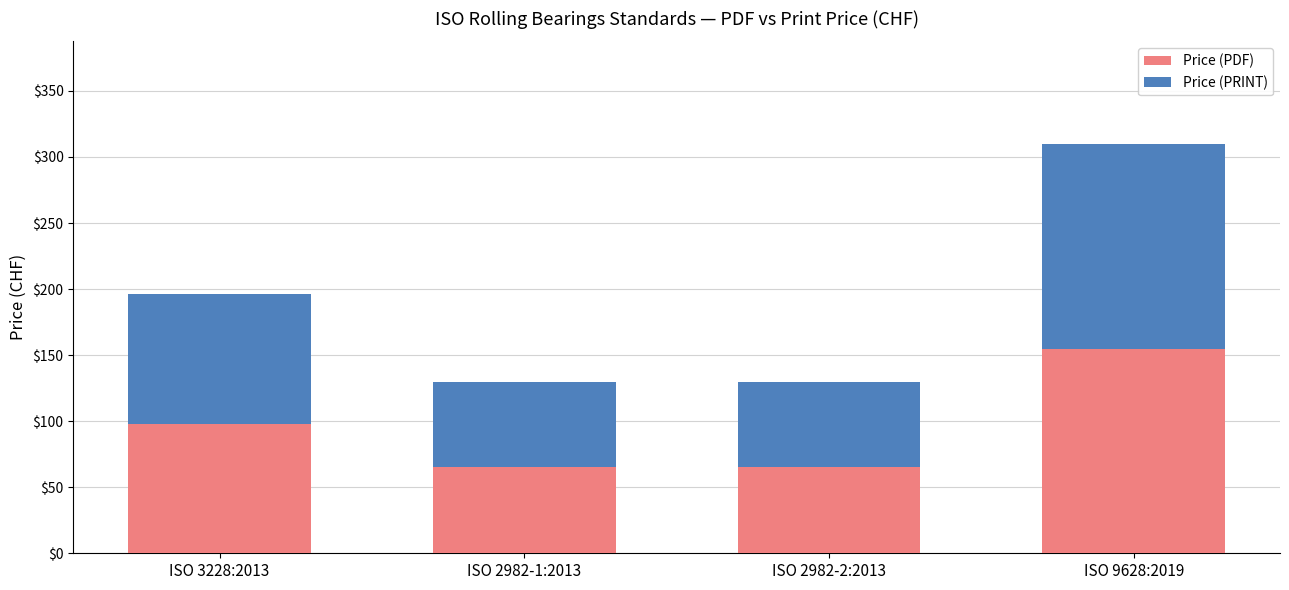

Does the chart contain stacked bars?

Yes